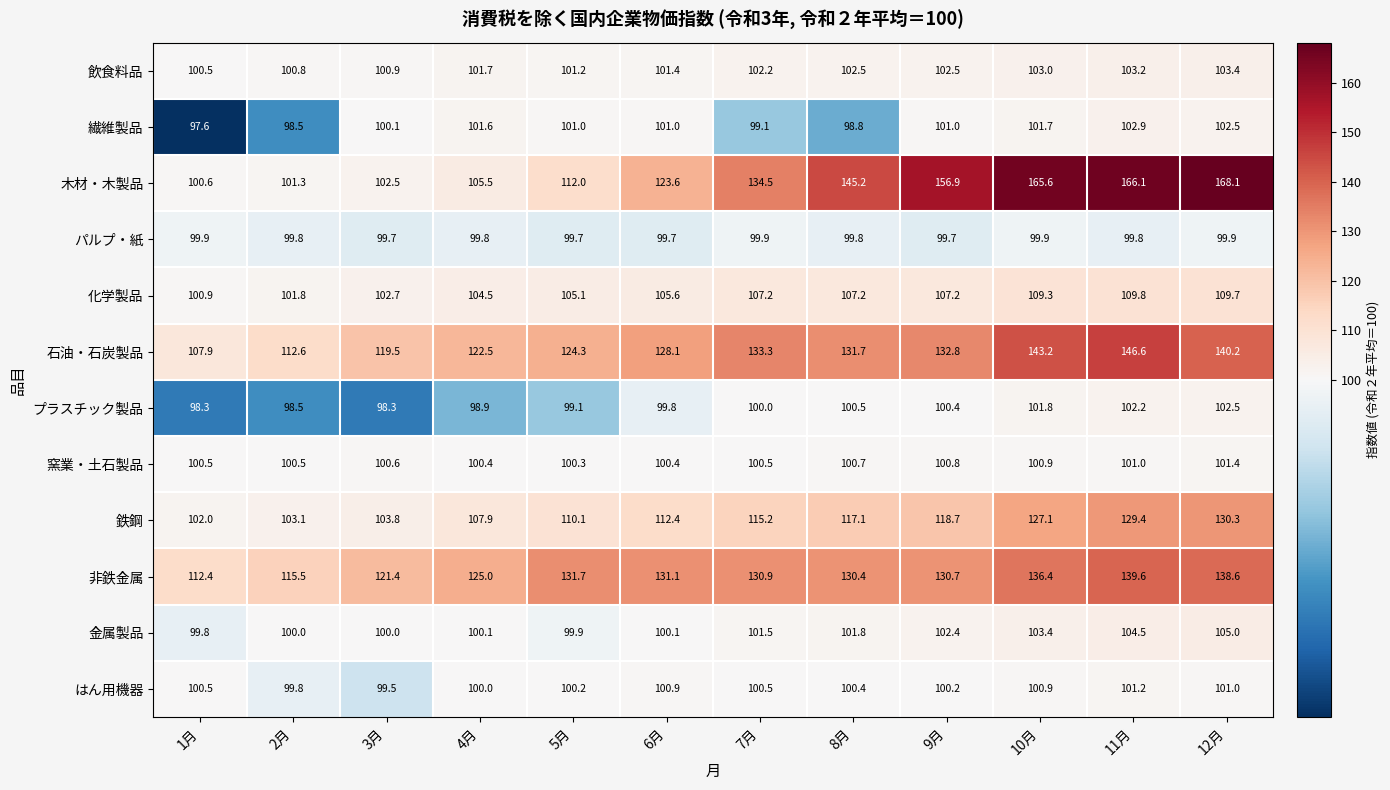

Which category has the lowest value across all series?

1月